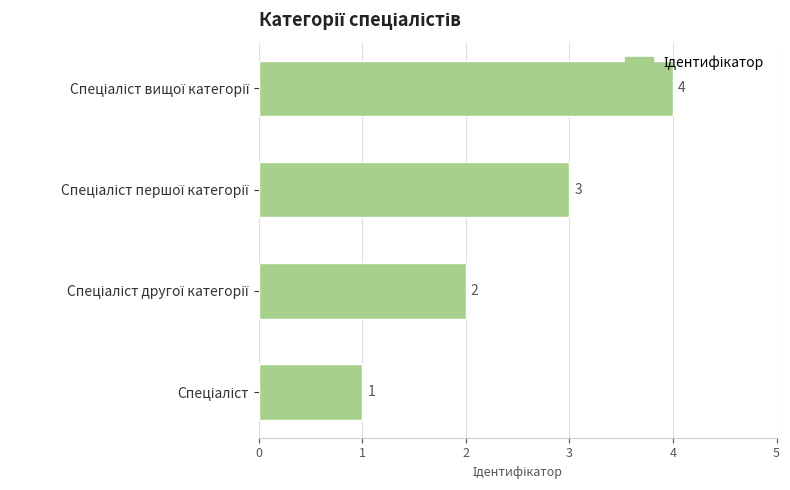

Count the values in the range 2 to 4.

3